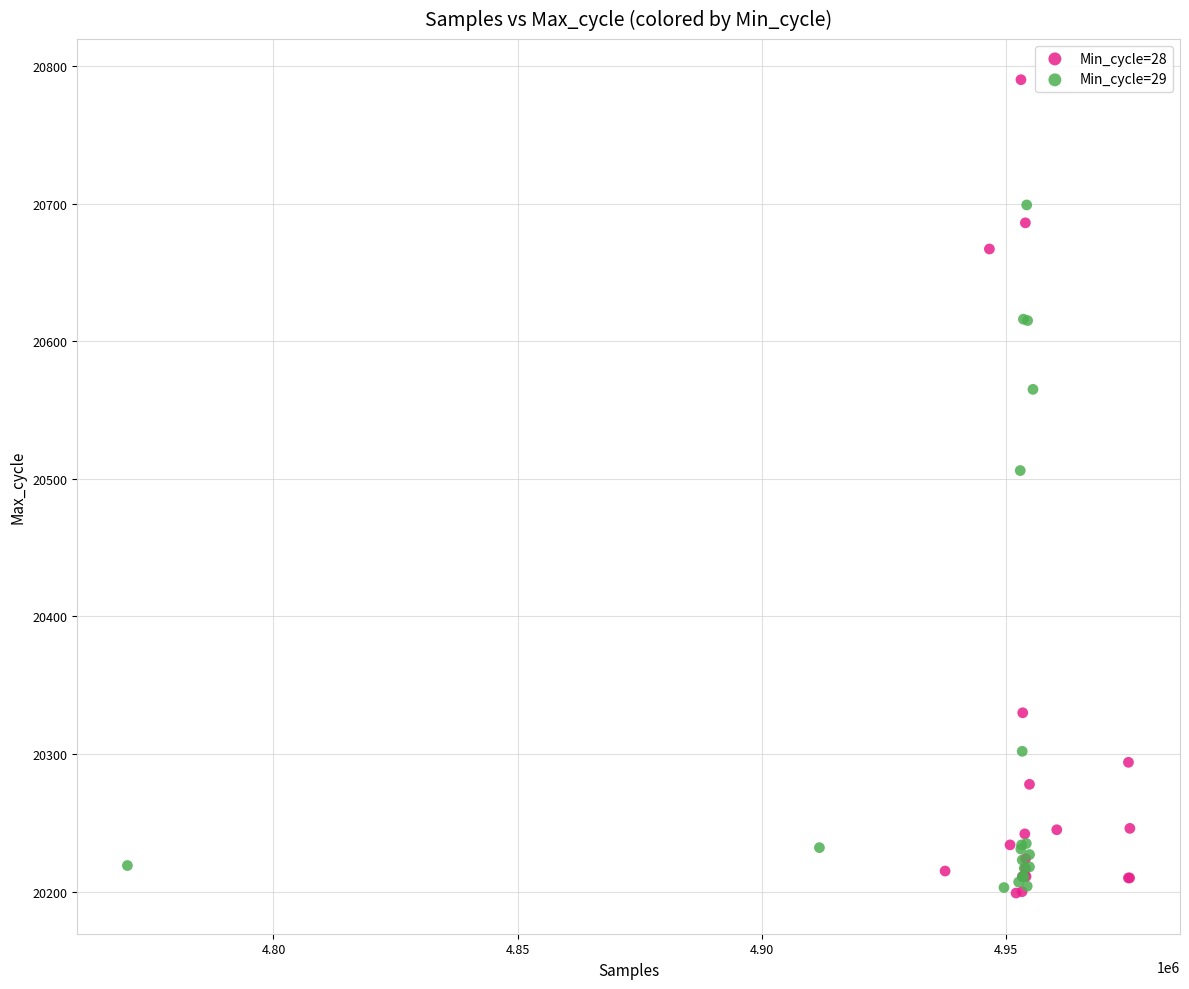

Which series reaches the maximum Y coordinate?

Min_cycle=28